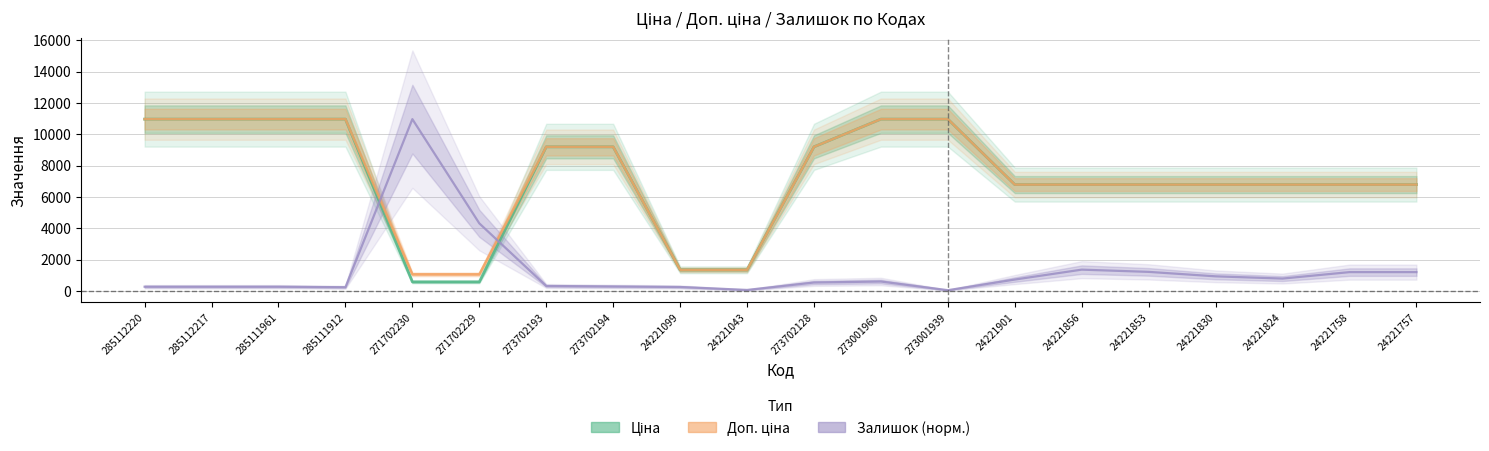

True or false: Ціна and Доп. ціна cross at least once.

False